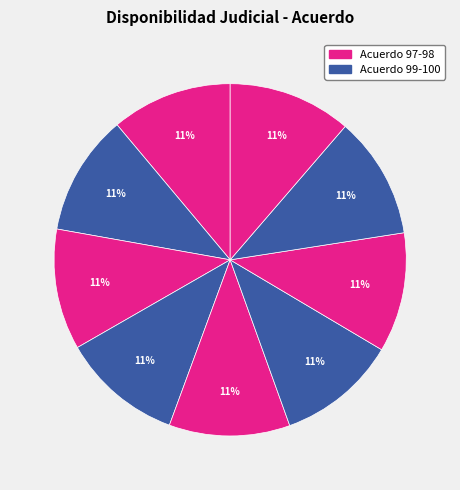

Count the number of slices in the pie.

9